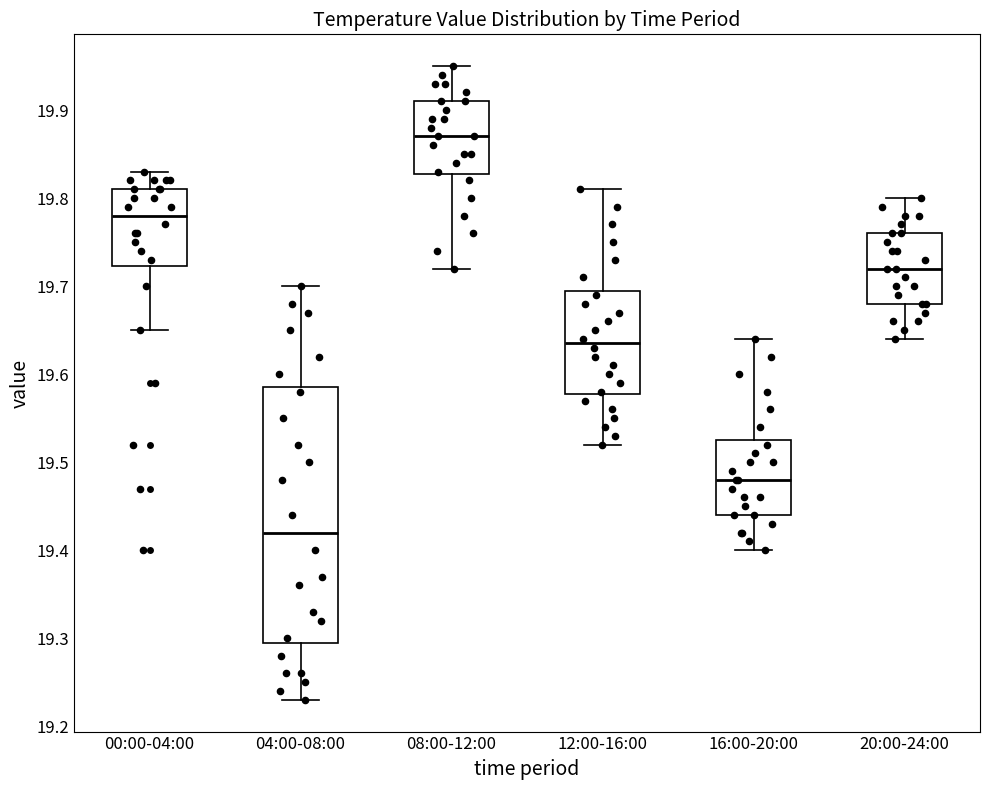

Where is the upper edge of the box for 12:00-16:00 on the y-axis? The values are not printed on the chart, so give them approximately, as read against the axis.

19.70